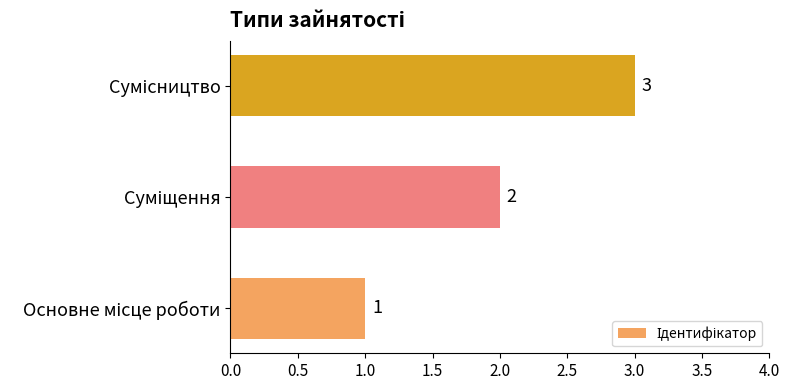

How many values are between 1 and 3?

3